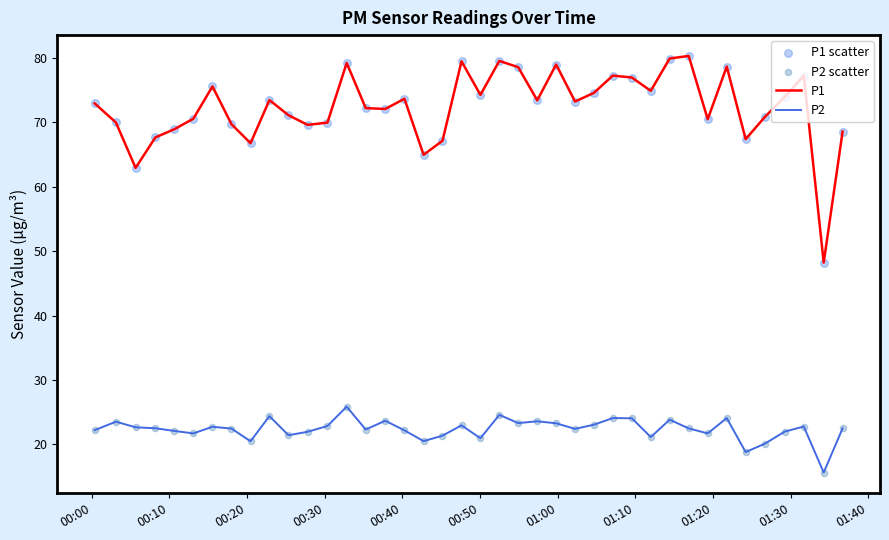

Which series has the largest total across all categories?

P1